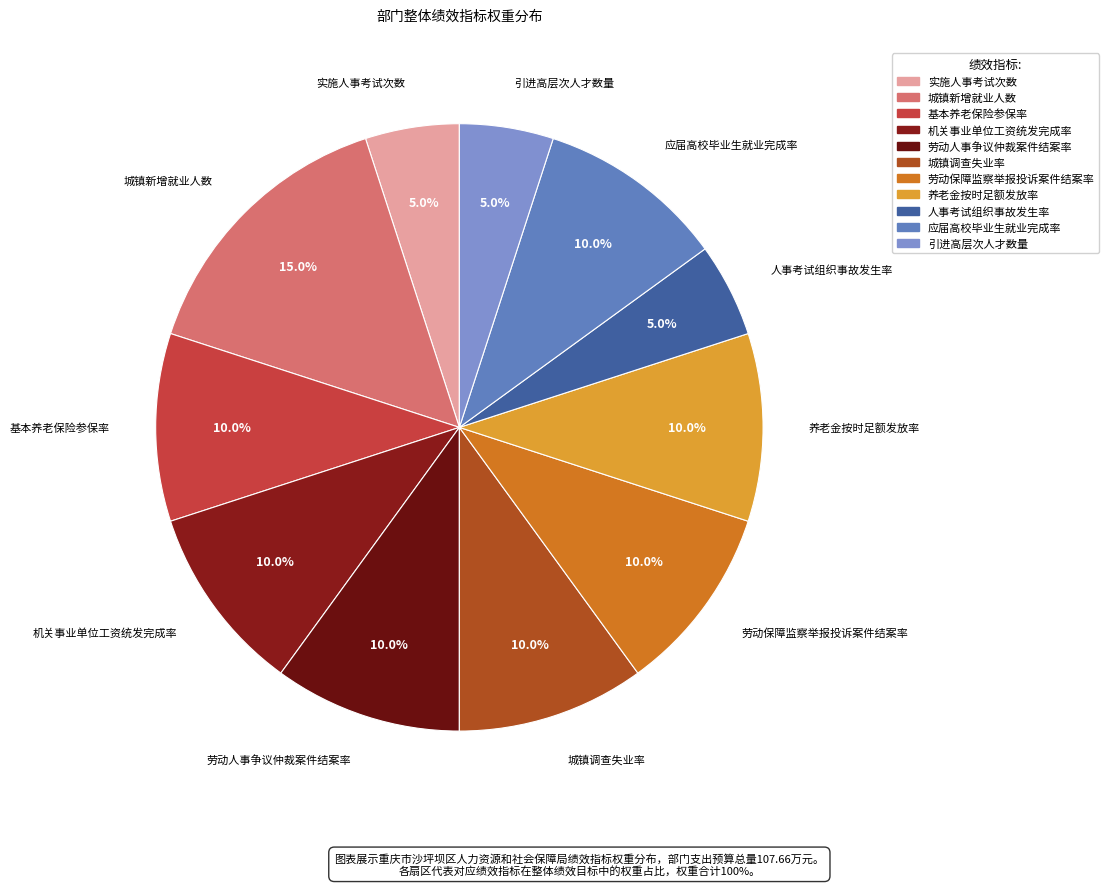

Approximately how many times larger is the value at 引进高层次人才数量 compared to 城镇调查失业率?

0.5